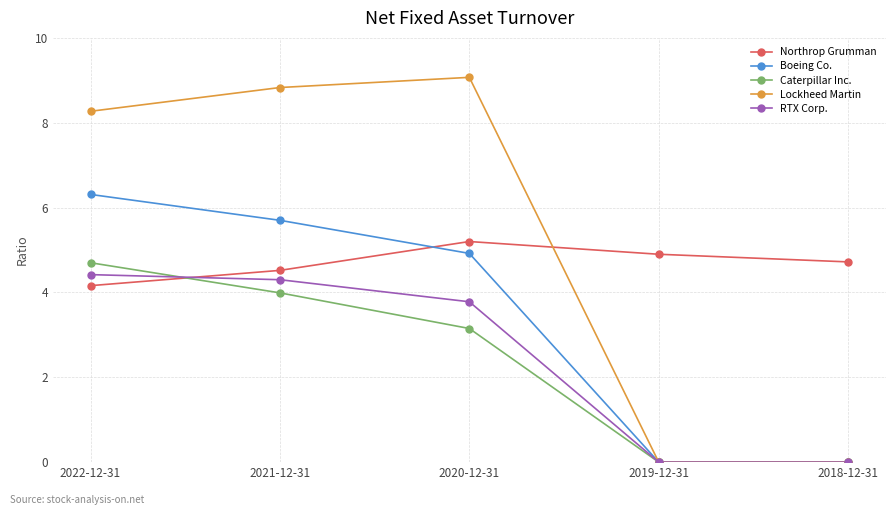

Does the chart have visible grid lines?

Yes